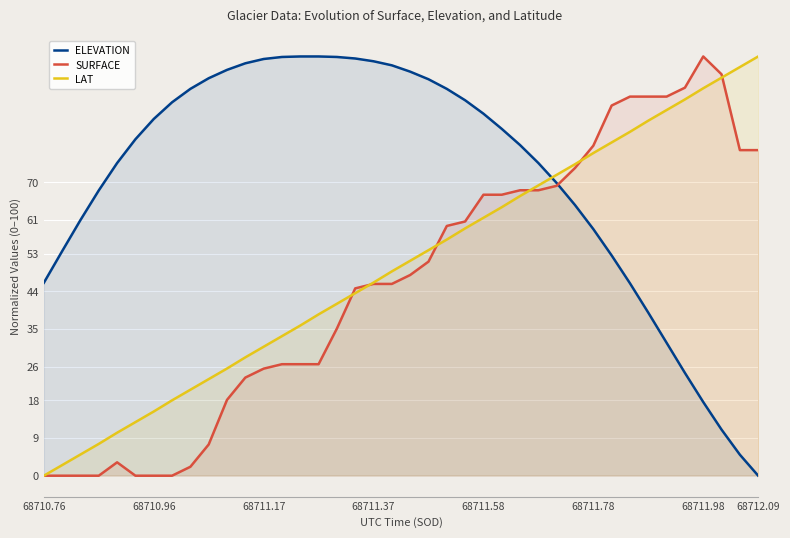

Rank the series by their maximum value, from highest to lowest.

ELEVATION, SURFACE, LAT